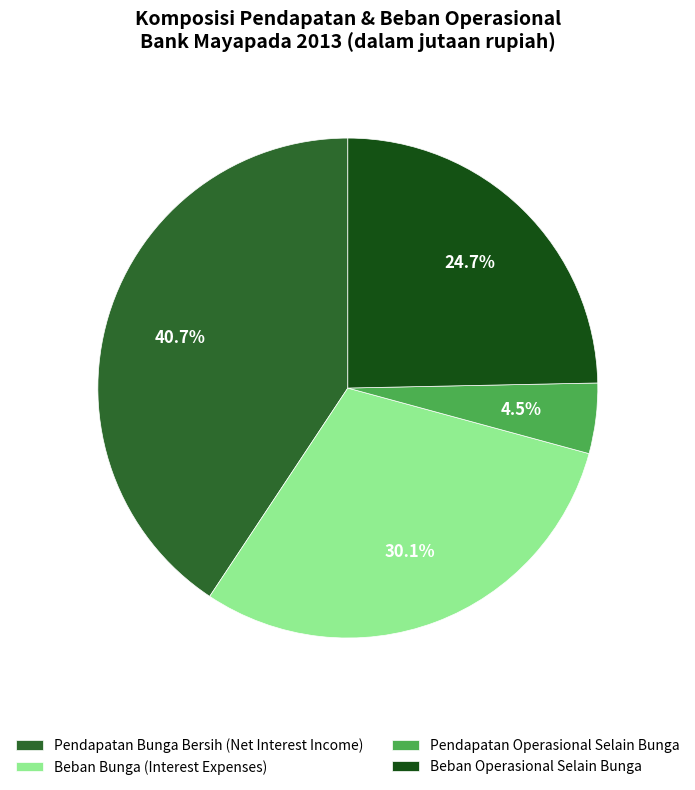

To the nearest percent, what is the difference between the largest and smallest slice percentages?

36%